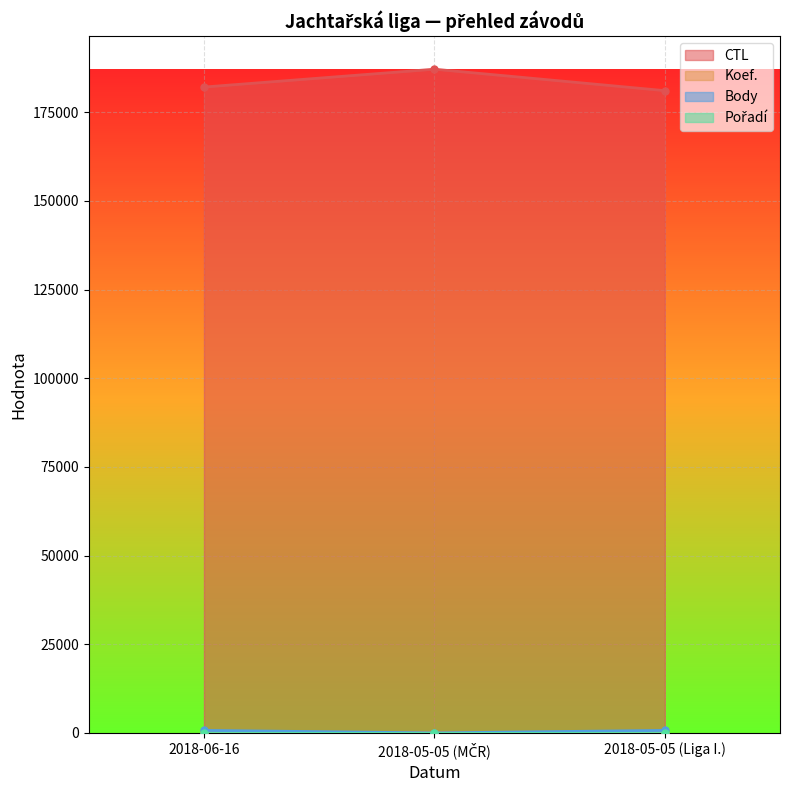

True or false: CTL has a value of 276557 at 2018-05-05 (Liga I.).

False